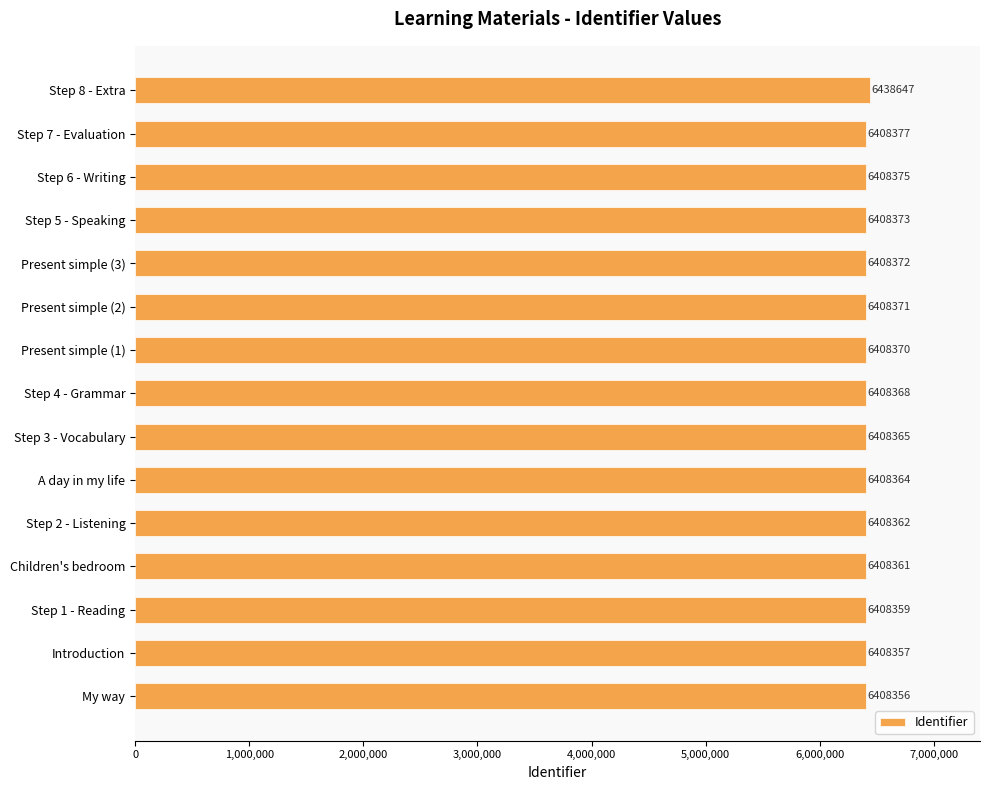

Reading bottom to top, what are all the values shown in this chart?

My way=6408356	Introduction=6408357	Step 1 - Reading=6408359	Children's bedroom=6408361	Step 2 - Listening=6408362	A day in my life=6408364	Step 3 - Vocabulary=6408365	Step 4 - Grammar=6408368	Present simple (1)=6408370	Present simple (2)=6408371	Present simple (3)=6408372	Step 5 - Speaking=6408373	Step 6 - Writing=6408375	Step 7 - Evaluation=6408377	Step 8 - Extra=6438647